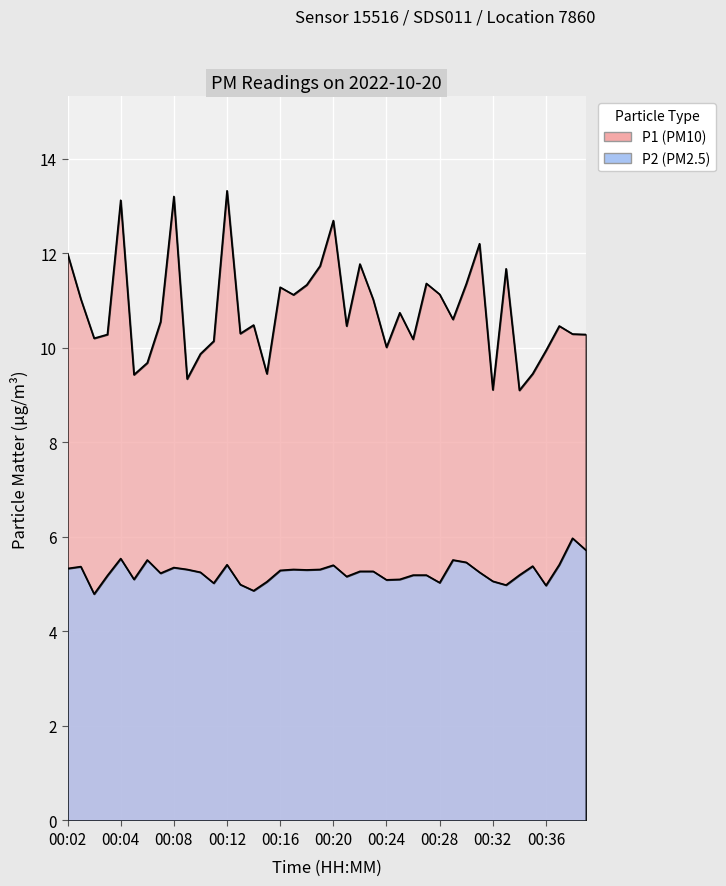

The P1 series shows 11.0 at 00:23. True or false?

True